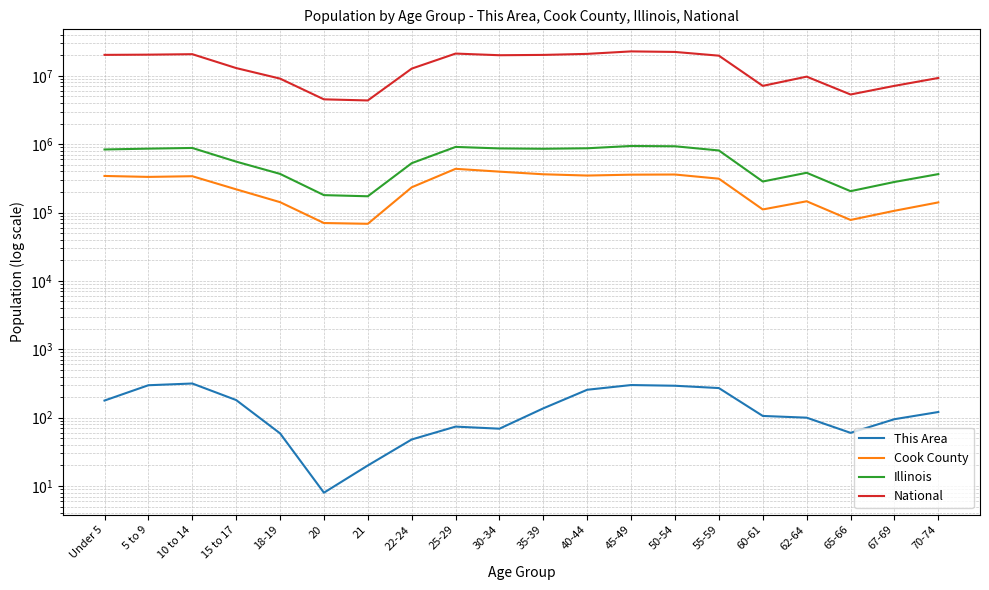

How many values in the Cook County series exceed 312366?

9